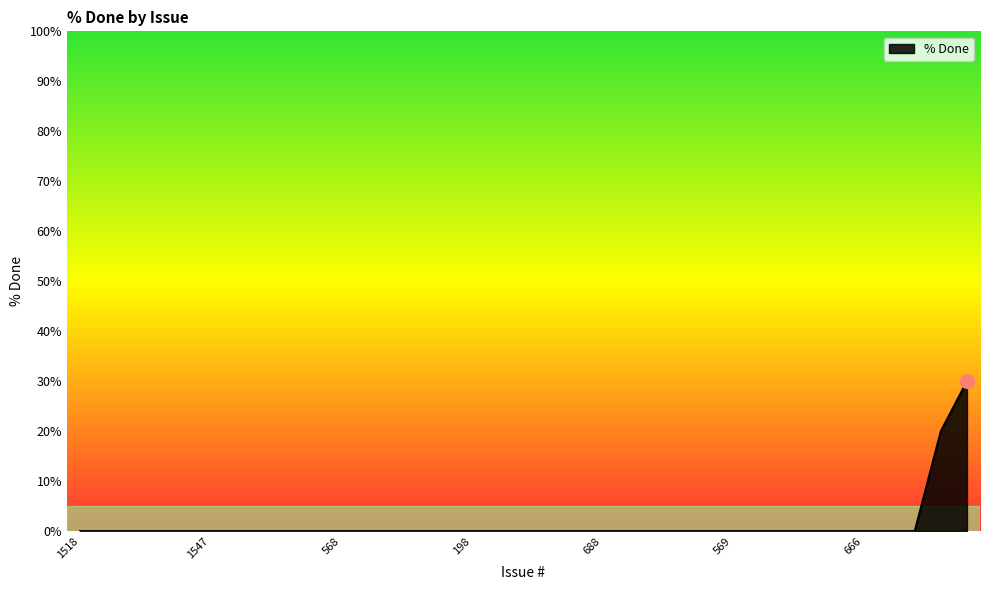

Count the number of categories in the chart.

35